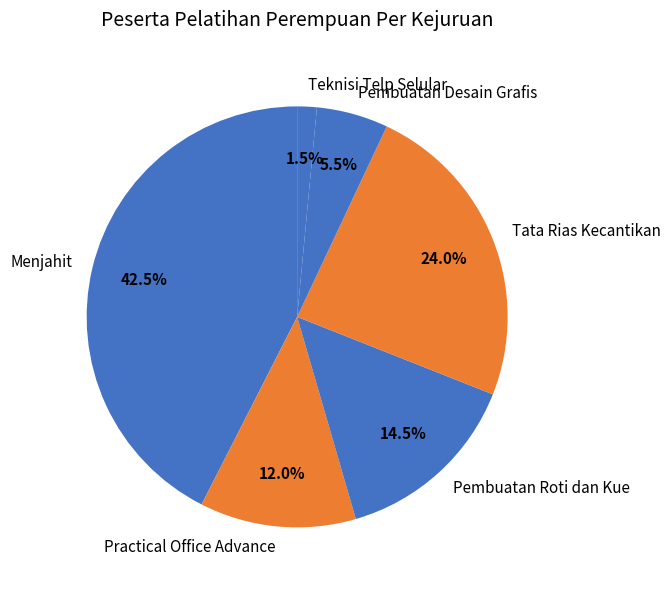

Approximately how many times larger is the value at Pembuatan Desain Grafis compared to Menjahit?

0.1